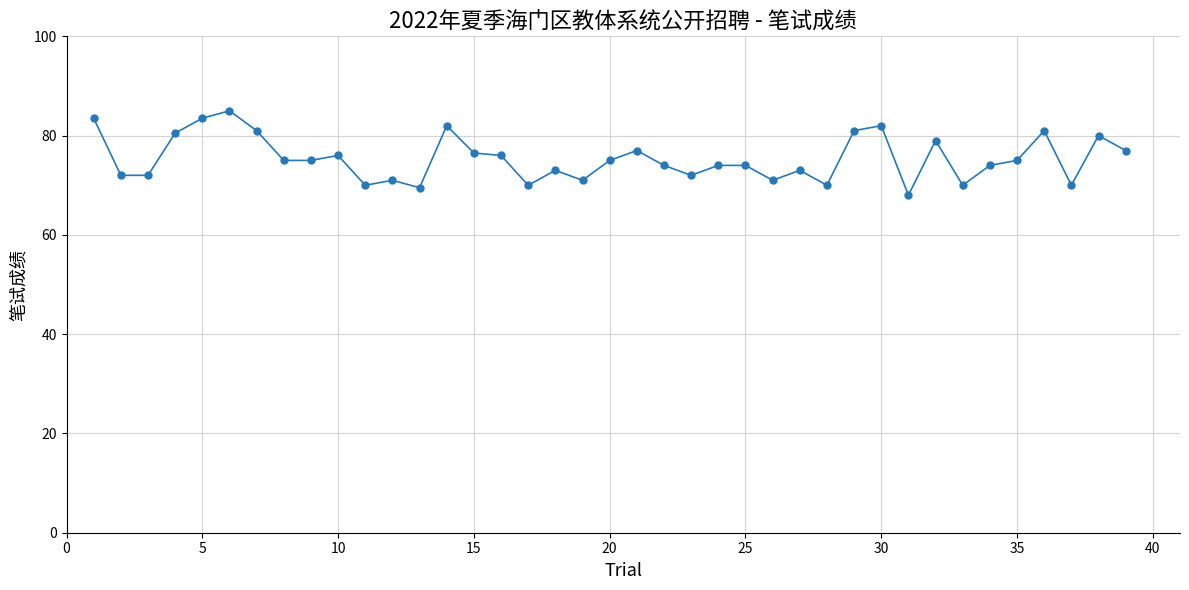

What is the smallest value displayed?

68.0